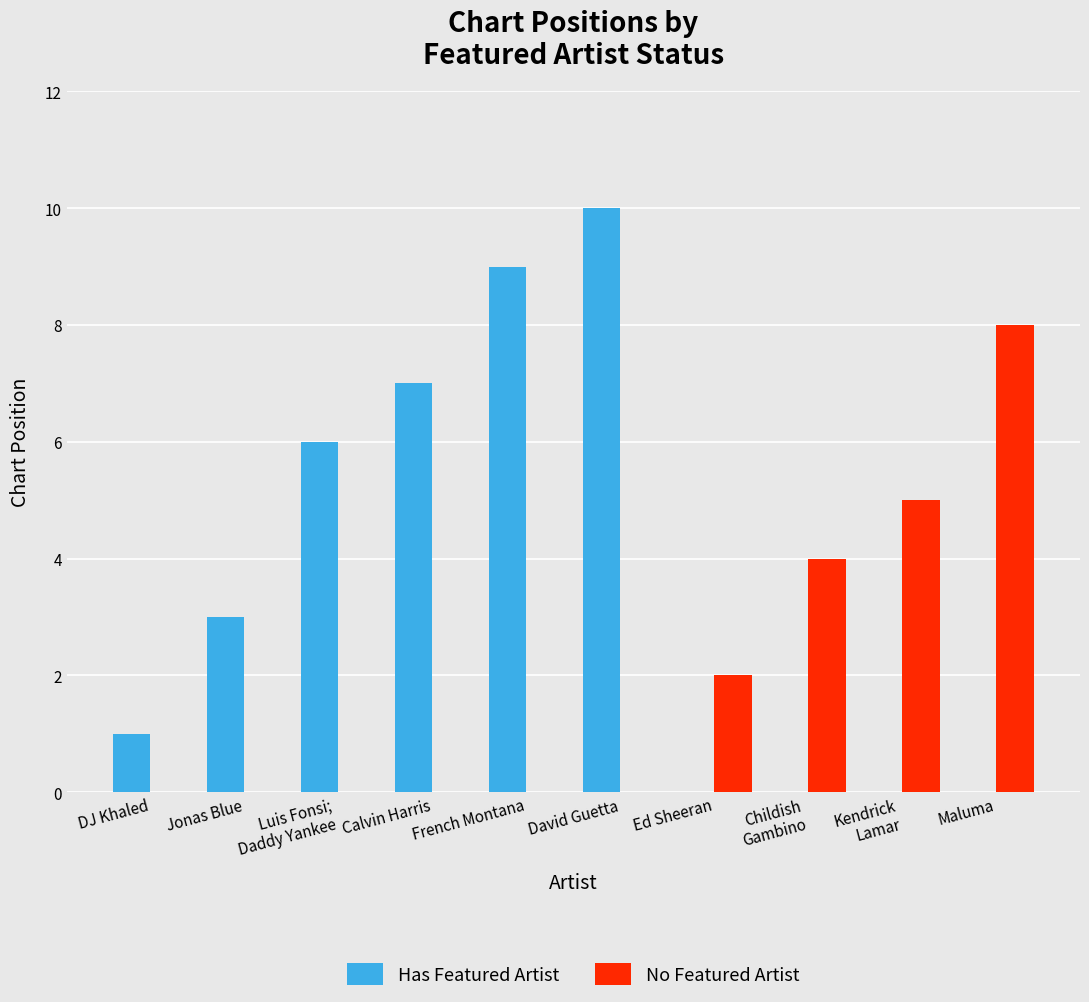

The value of No Featured Artist at Calvin Harris is 0. True or false?

True